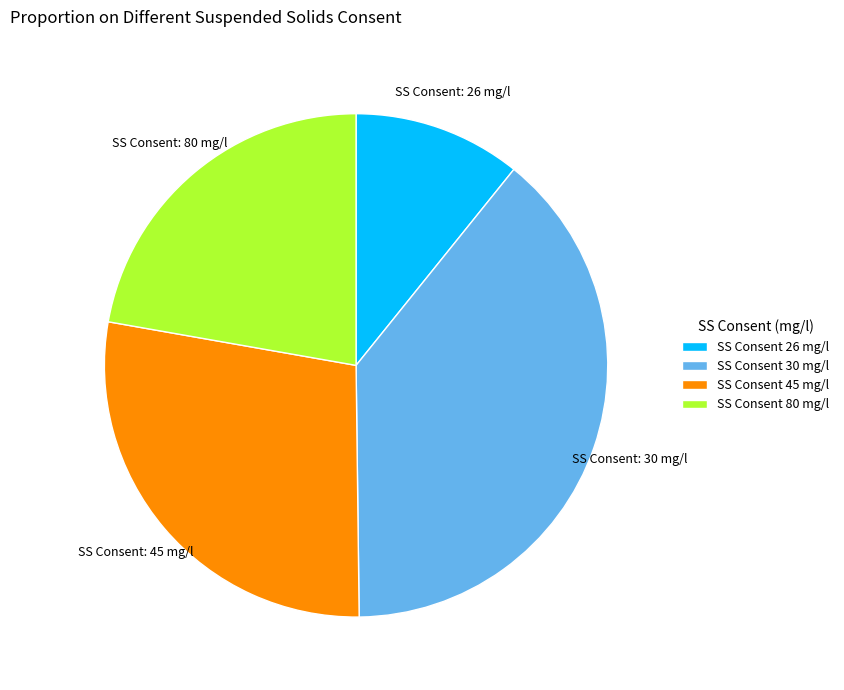

How many segments does this pie chart have?

4